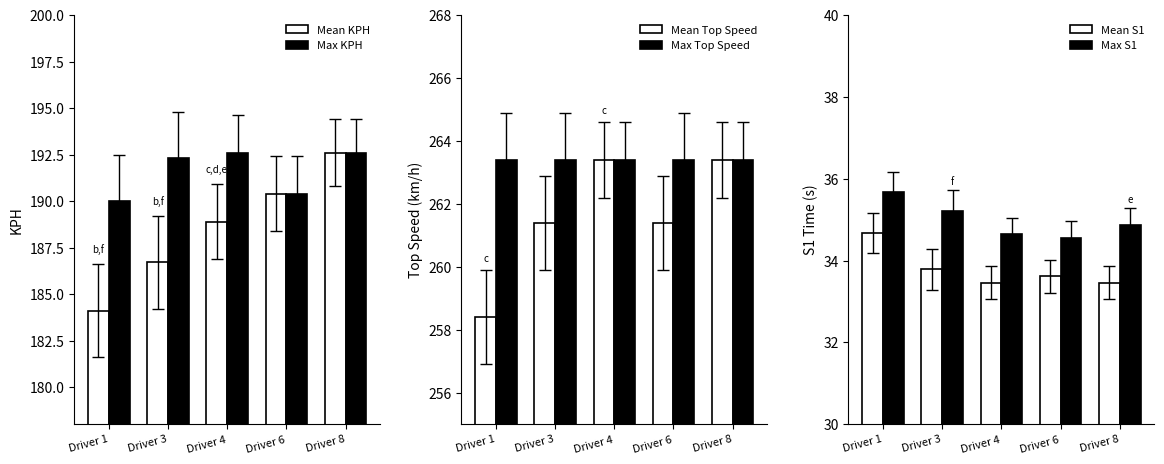

What is the value of the Max Top Speed bar at the 5th from the left?

263.4